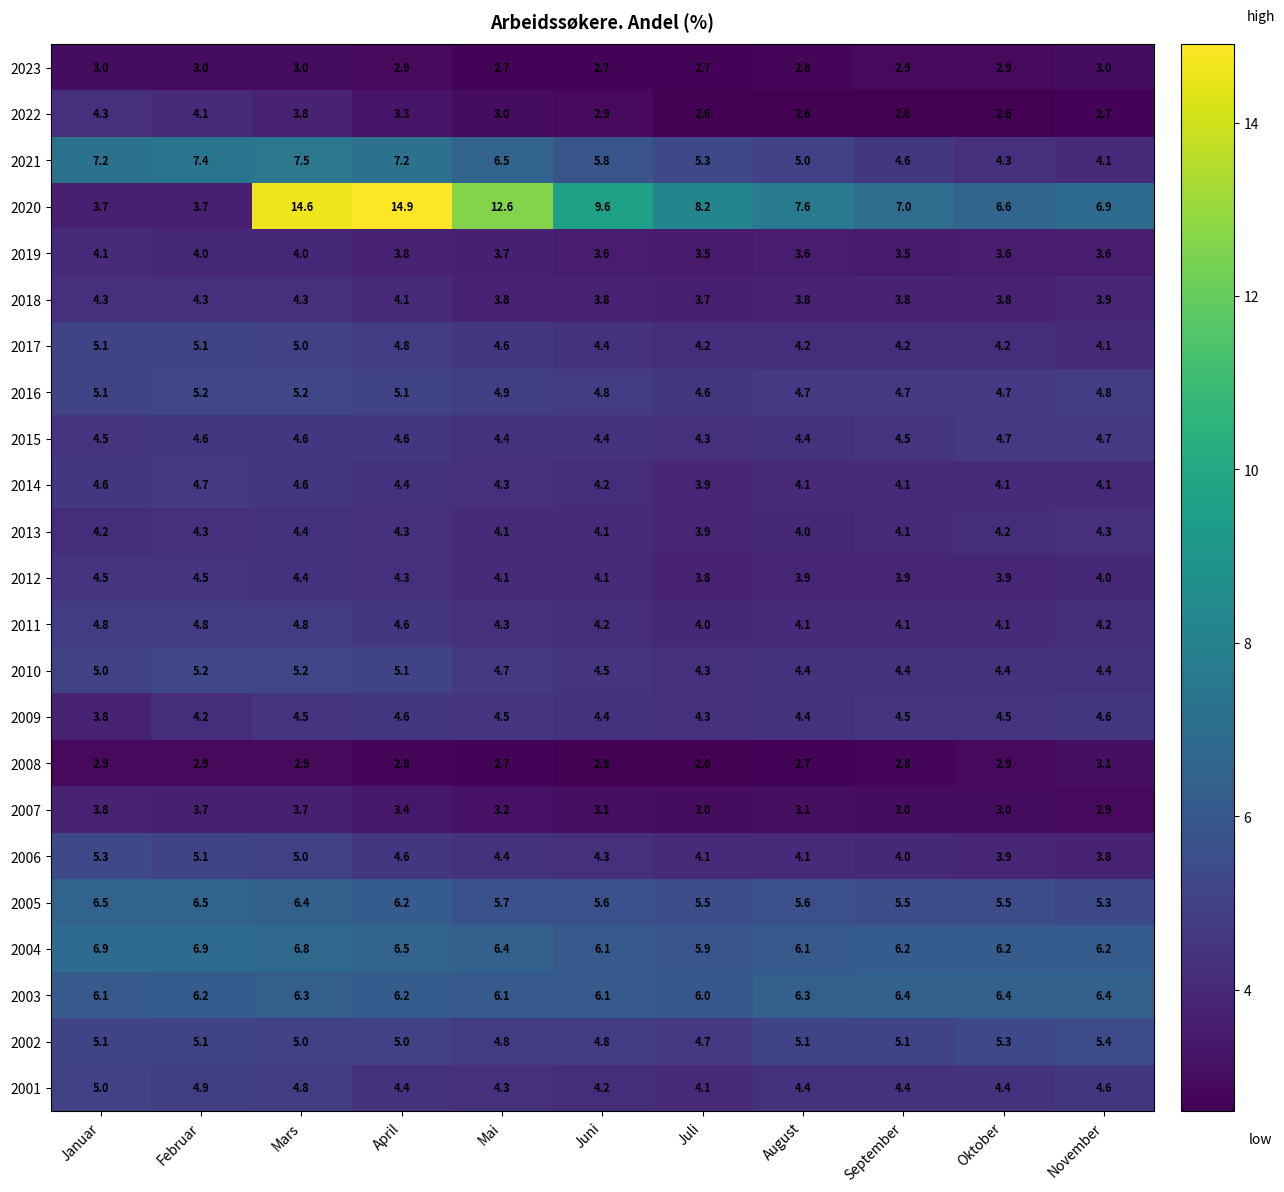

What is the difference between the second highest and minimum values in the 2016 series?

0.6